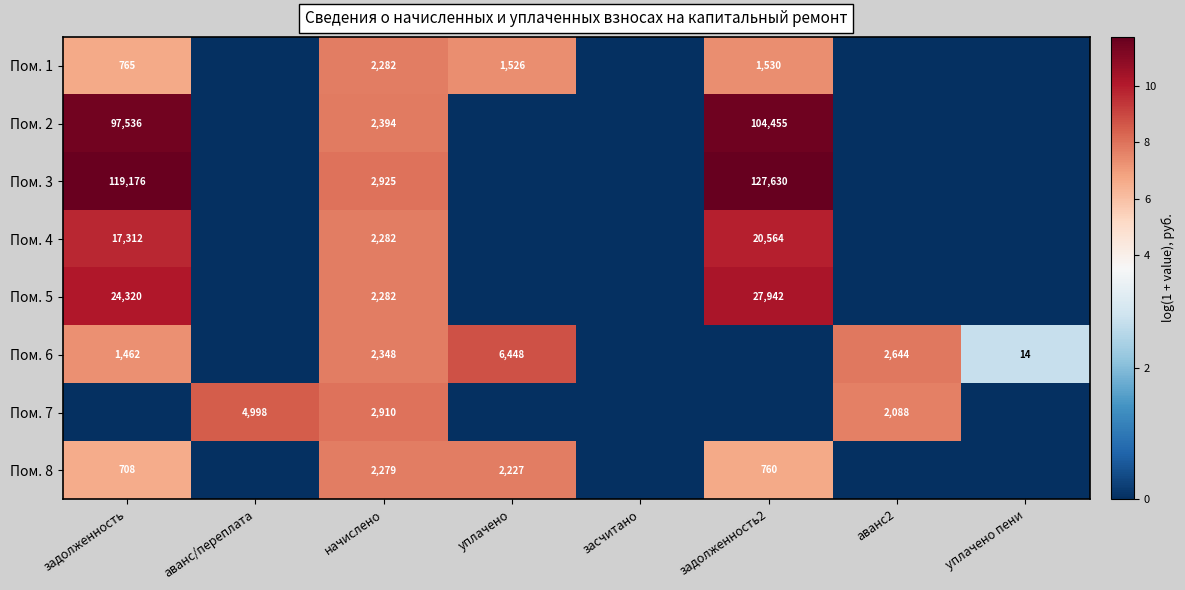

The value of Пом. 4 at задолженность2 is 20564. True or false?

True